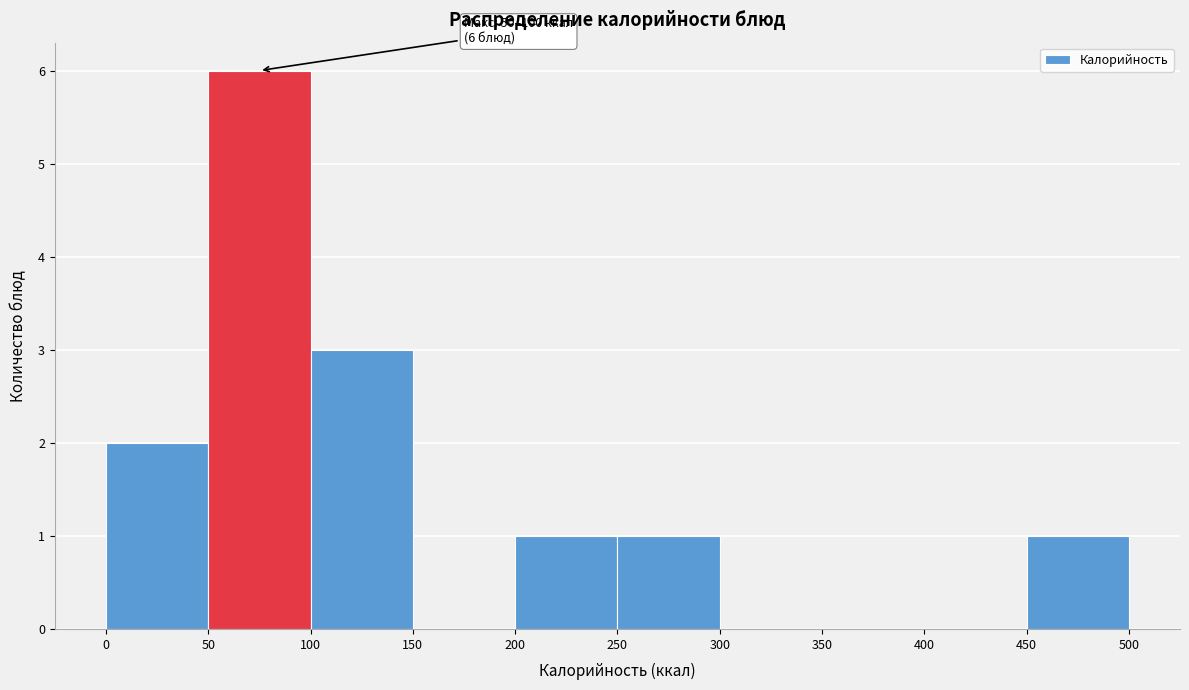

Over which range of the x-axis is the bar tallest?

50 to 100